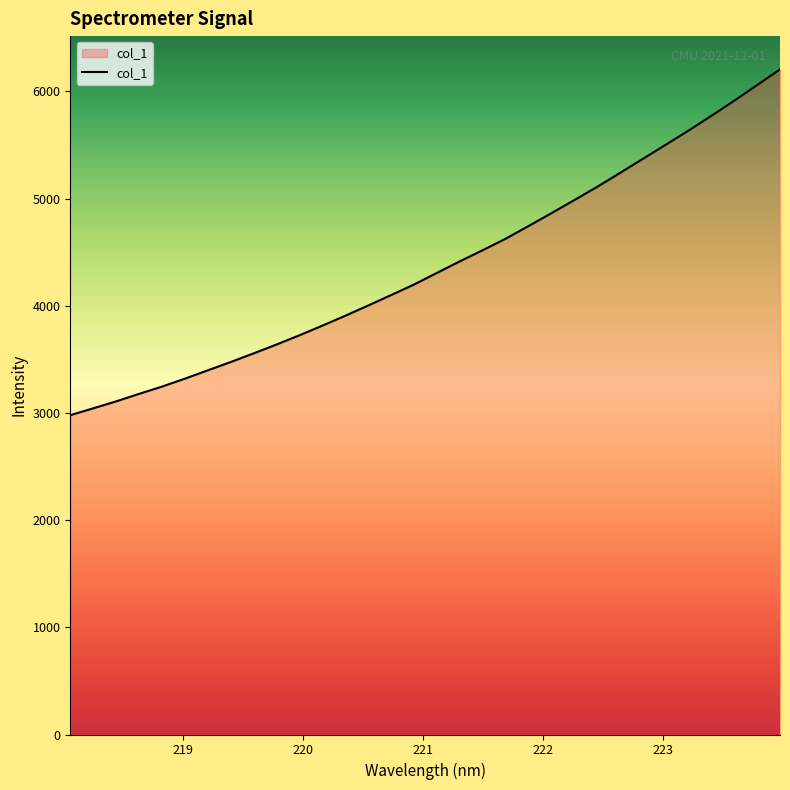

What is the difference between the maximum and minimum values?

3226.5